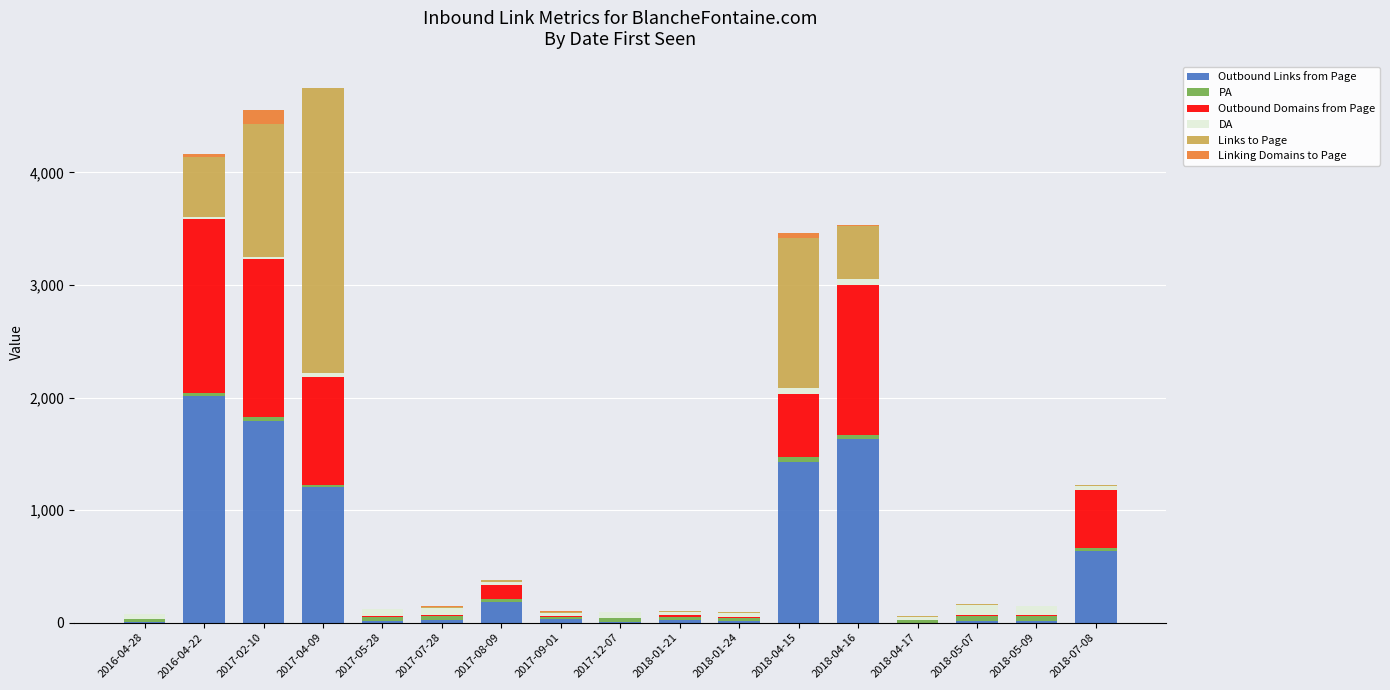

What is the highest value of the Outbound Links from Page series?

2012